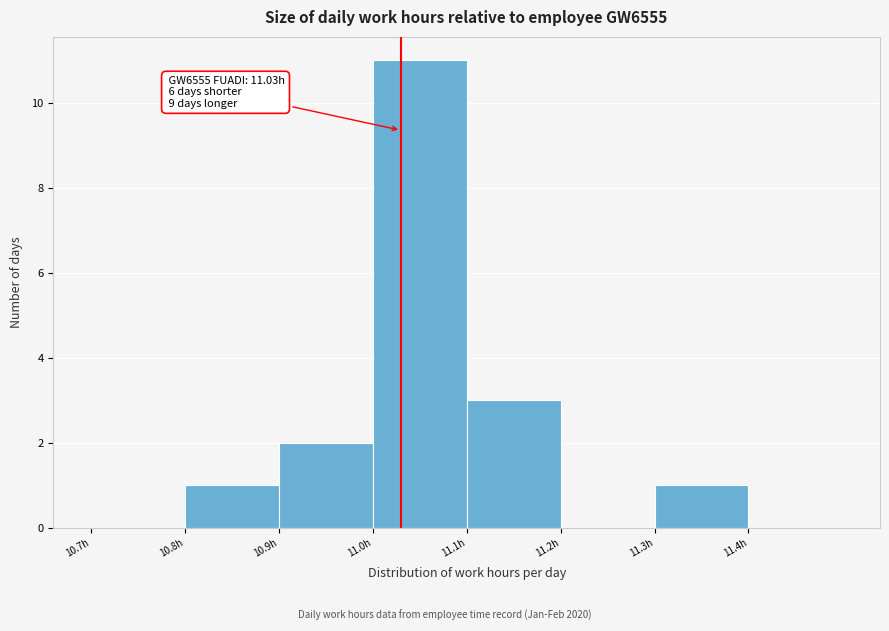

Over which range of the x-axis is the bar tallest?

11.0 to 11.1